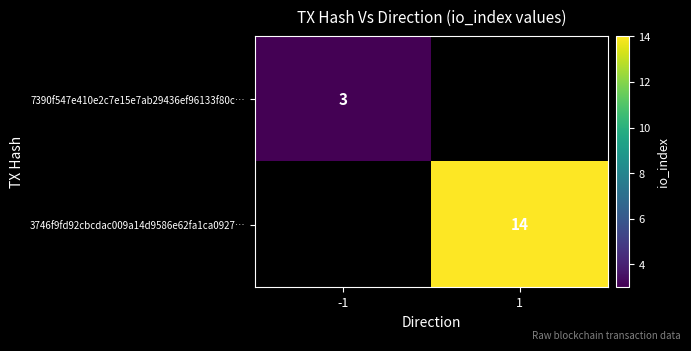

How many positive values does the 3746f9fd92cbcdac009a14d9586e62fa1ca0927… series have?

1